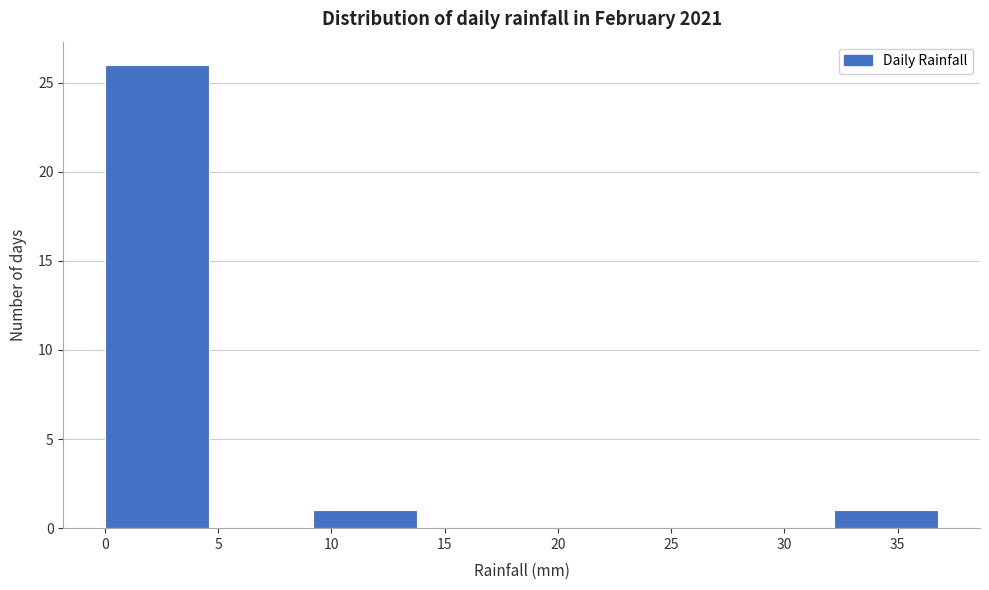

Reading left to right, list every bar in this chart as the range it spans on the x-axis followed by its height. Neither the bar edges nor the heights are printed on the chart, so give them approximately, as read against the axes.

0.0 to 4.6: 26
4.6 to 9.2: 0
9.2 to 13.8: 1
13.8 to 18.4: 0
18.4 to 23.0: 0
23.0 to 27.6: 0
27.6 to 32.2: 0
32.2 to 36.8: 1